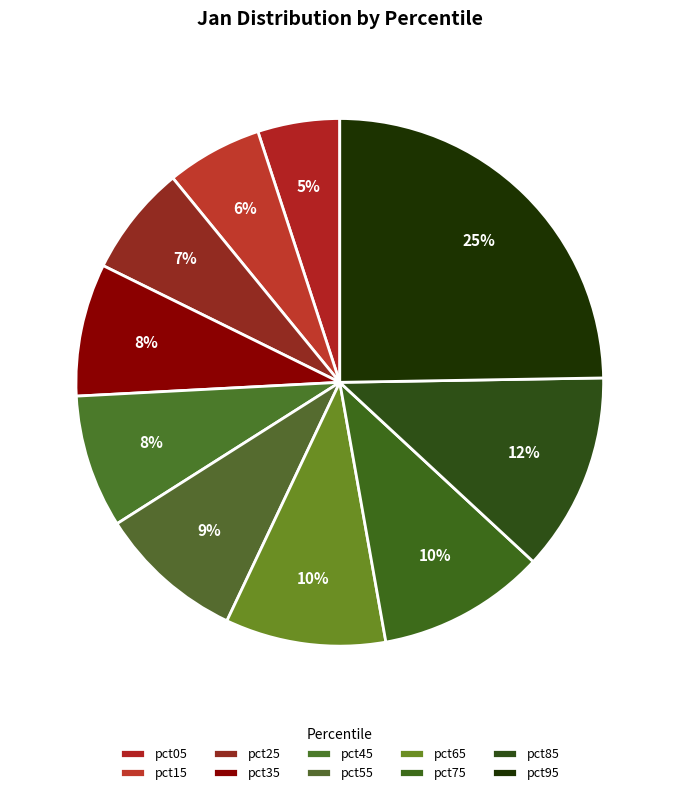

To the nearest percent, what is the difference between the pct85 and pct75 slice percentages?

2%